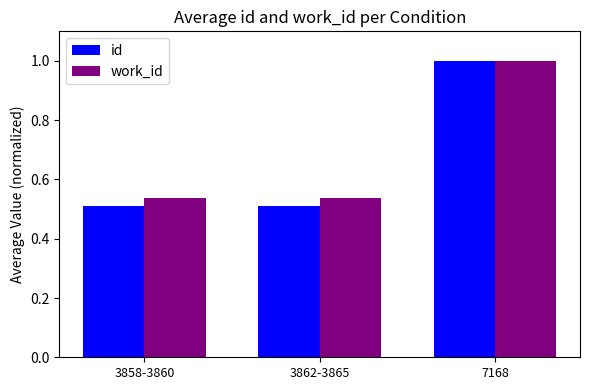

Is it true that work_id equals 1.4 at 7168?

False